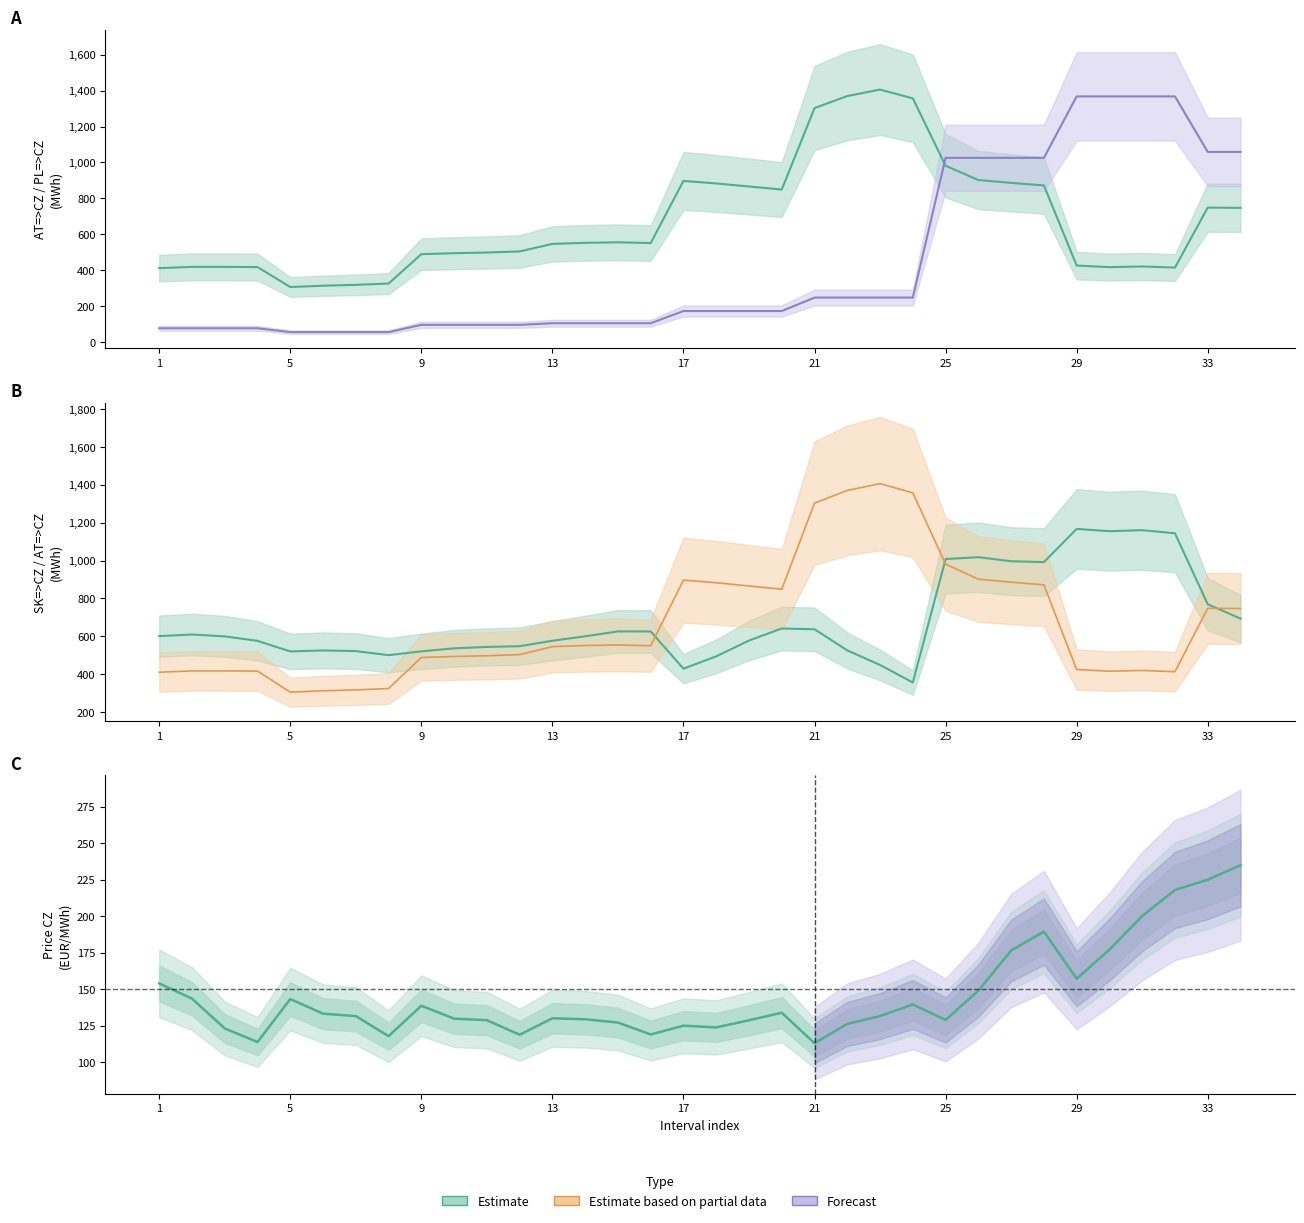

What is the difference between the maximum and second lowest values in the SK=>CZ series?

737.3